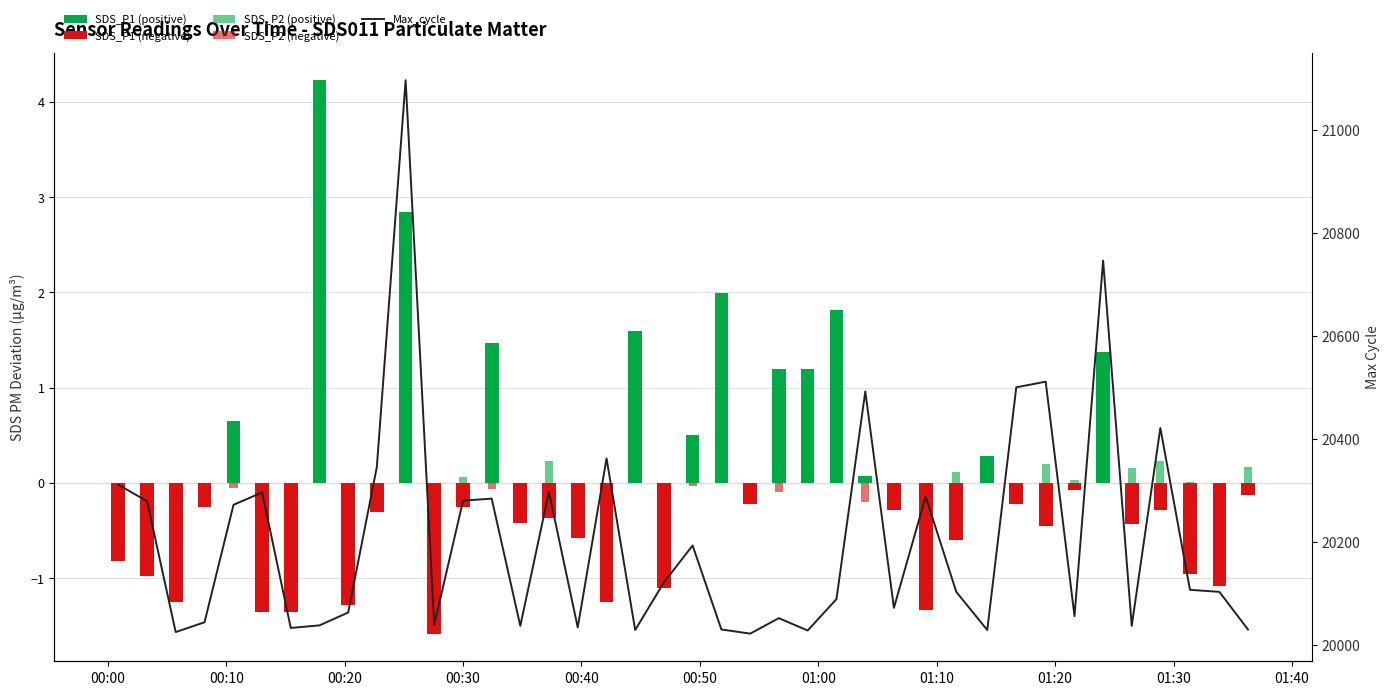

The value at 22 is 8299. True or false?

False